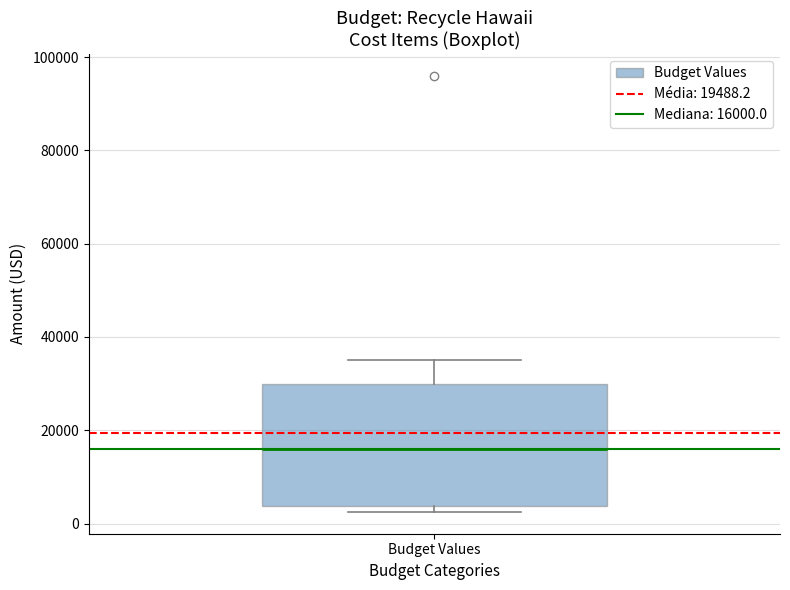

Where does the upper whisker of the box for Budget Values end on the y-axis? The values are not printed on the chart, so give them approximately, as read against the axis.

36000